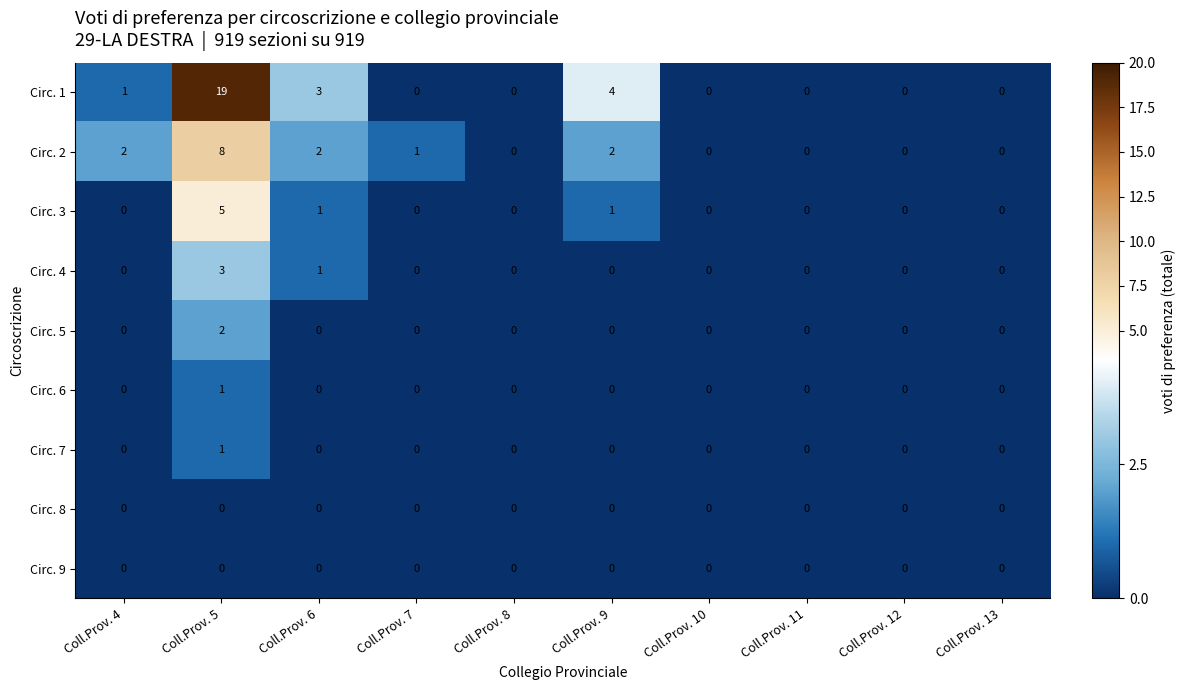

Count the number of data series in this chart.

9